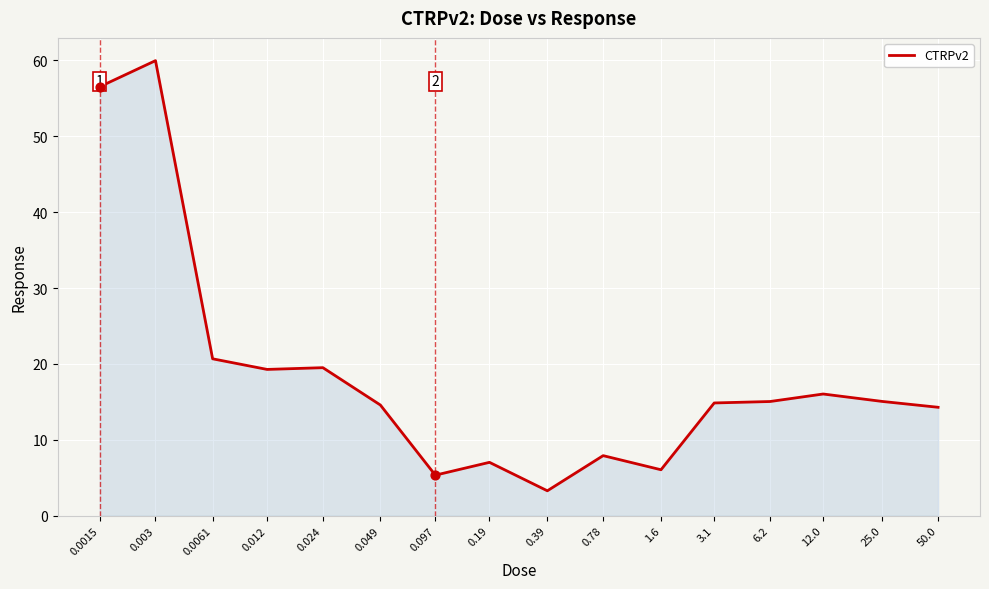

Approximately how many times larger is the value at 0.003 compared to 6.2?

4.0